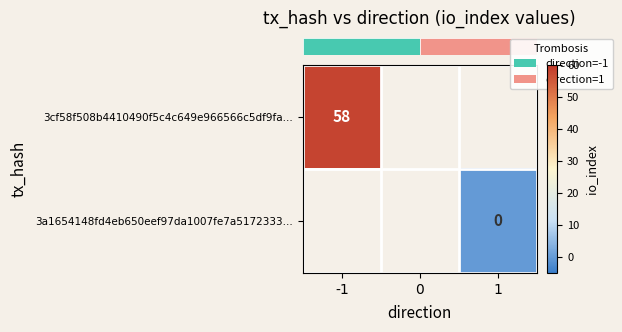

Is the value of row_0 at 0 greater than the value of row_1 at 1?

No